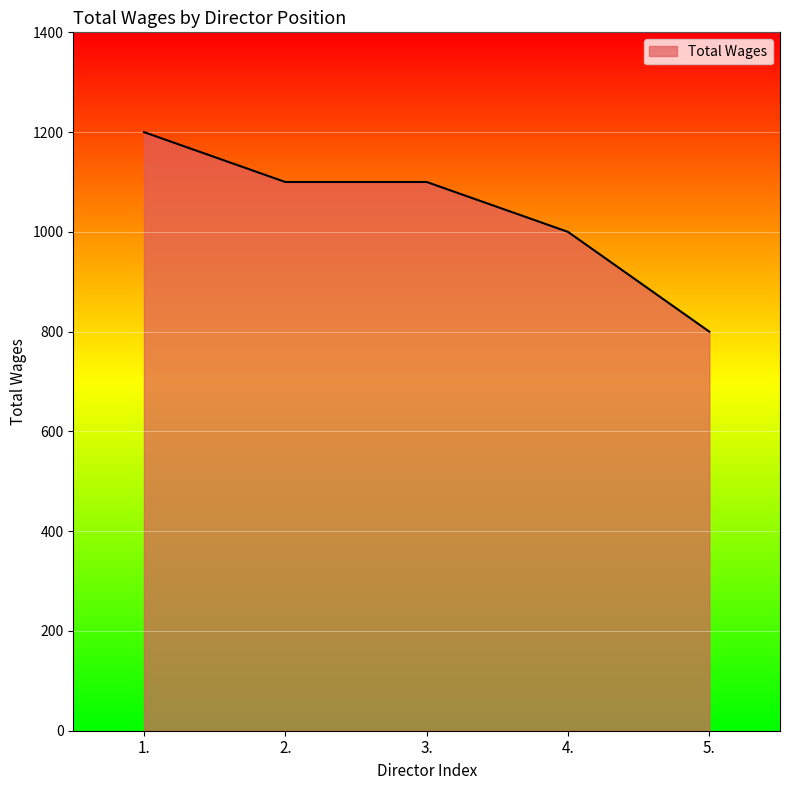

What is the smallest value displayed?

800